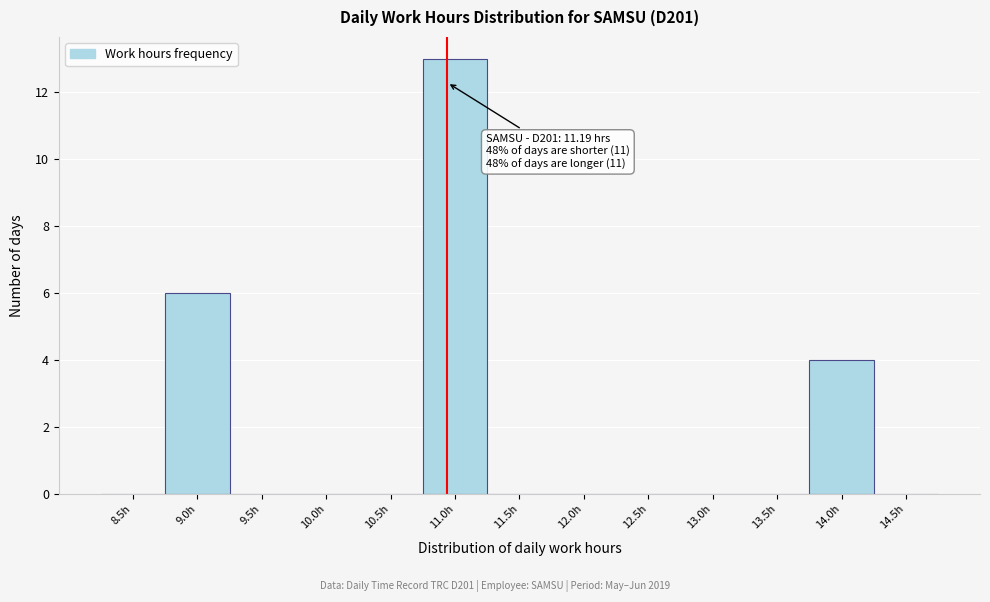

Reading left to right, extract all data points from this chart.

8.5h=0	9.0h=6	9.5h=0	10.0h=0	10.5h=0	11.0h=13	11.5h=0	12.0h=0	12.5h=0	13.0h=0	13.5h=0	14.0h=4	14.5h=0